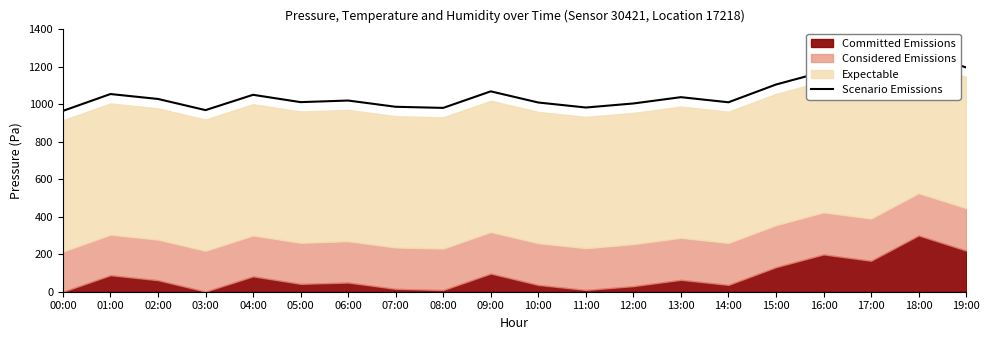

What is the difference between the maximum and minimum values?

311.2